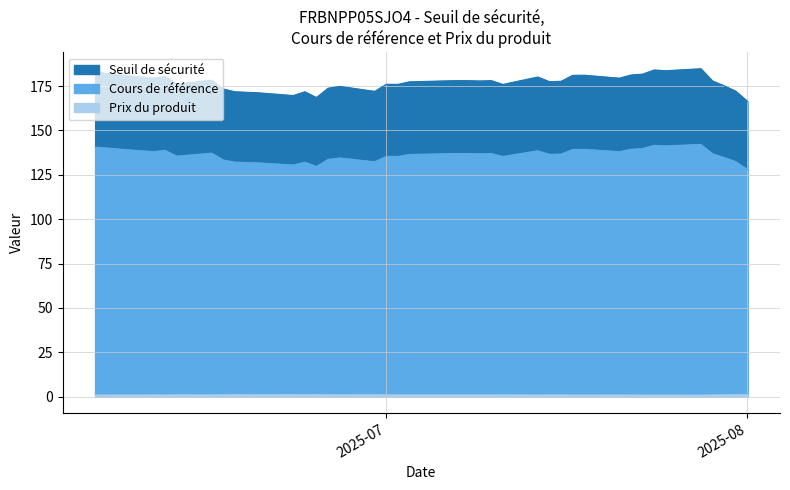

What is the difference between the maximum and second lowest values in the Prix du produit series?

0.3